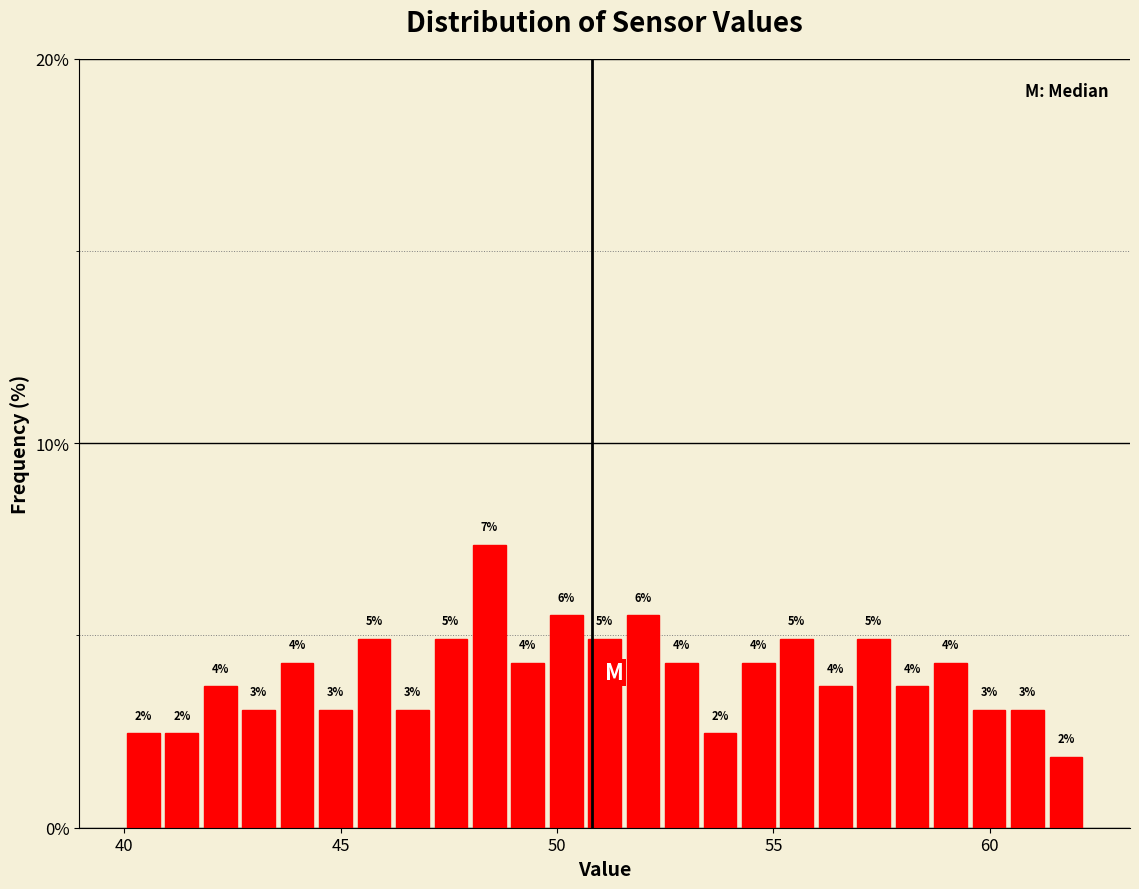

Around what value on the x-axis is the tallest bar? Give the approximate position of its centre, as read against the axis.

48.5